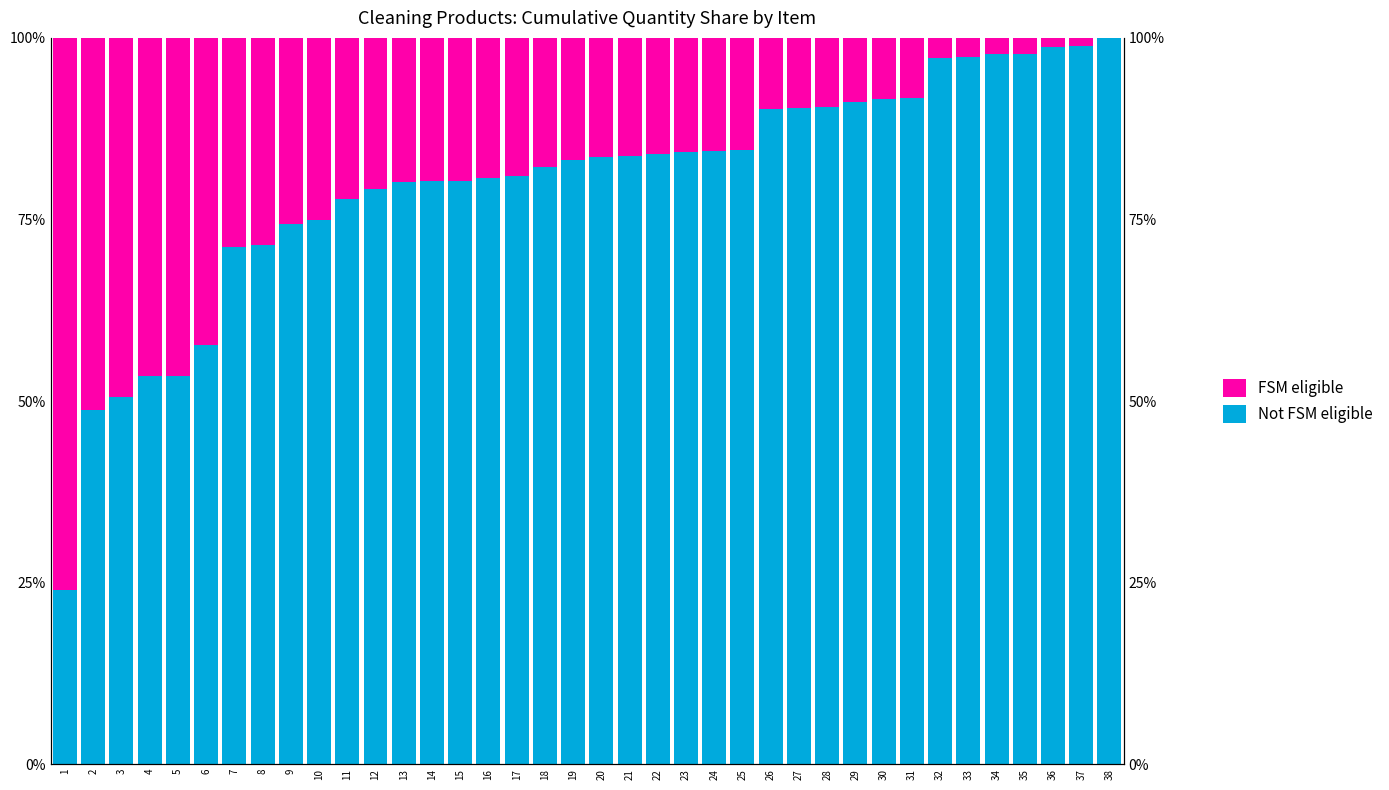

Which has a higher value, 11 or 23?

23